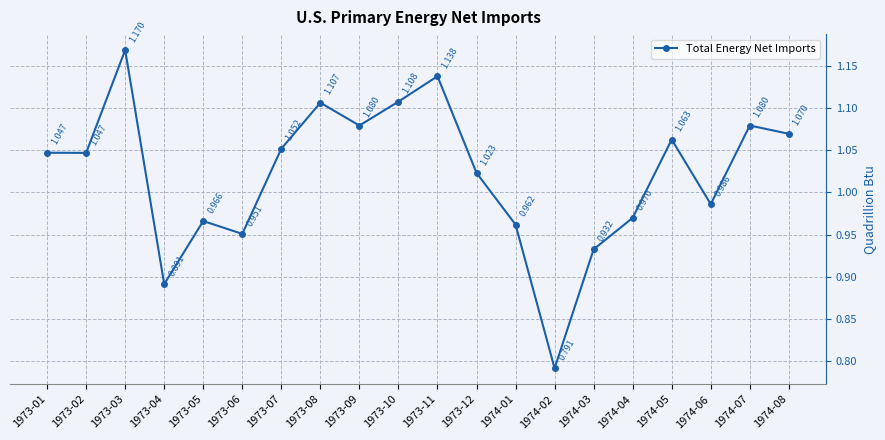

True or false: there are more than 1 points higher than both neighbors.

True